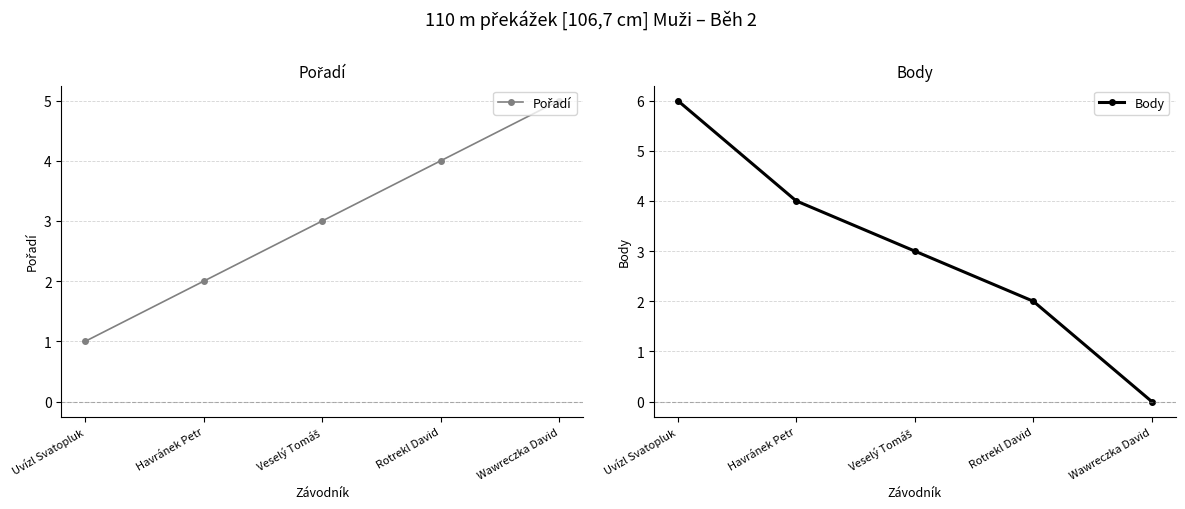

Reading left to right, transcribe all the data shown in this chart.

Pořadí: Uvízl Svatopluk=1	Havránek Petr=2	Veselý Tomáš=3	Rotrekl David=4	Wawreczka David=5
Body: Uvízl Svatopluk=6	Havránek Petr=4	Veselý Tomáš=3	Rotrekl David=2	Wawreczka David=0